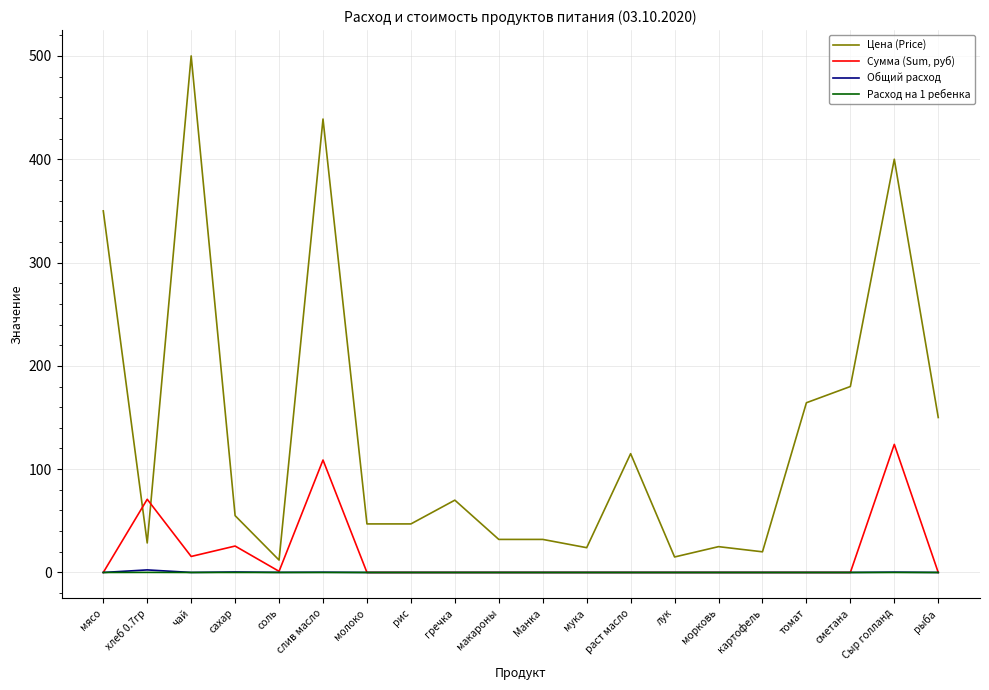

At which label does Сумма (Sum, руб) reach its peak?

Сыр голланд